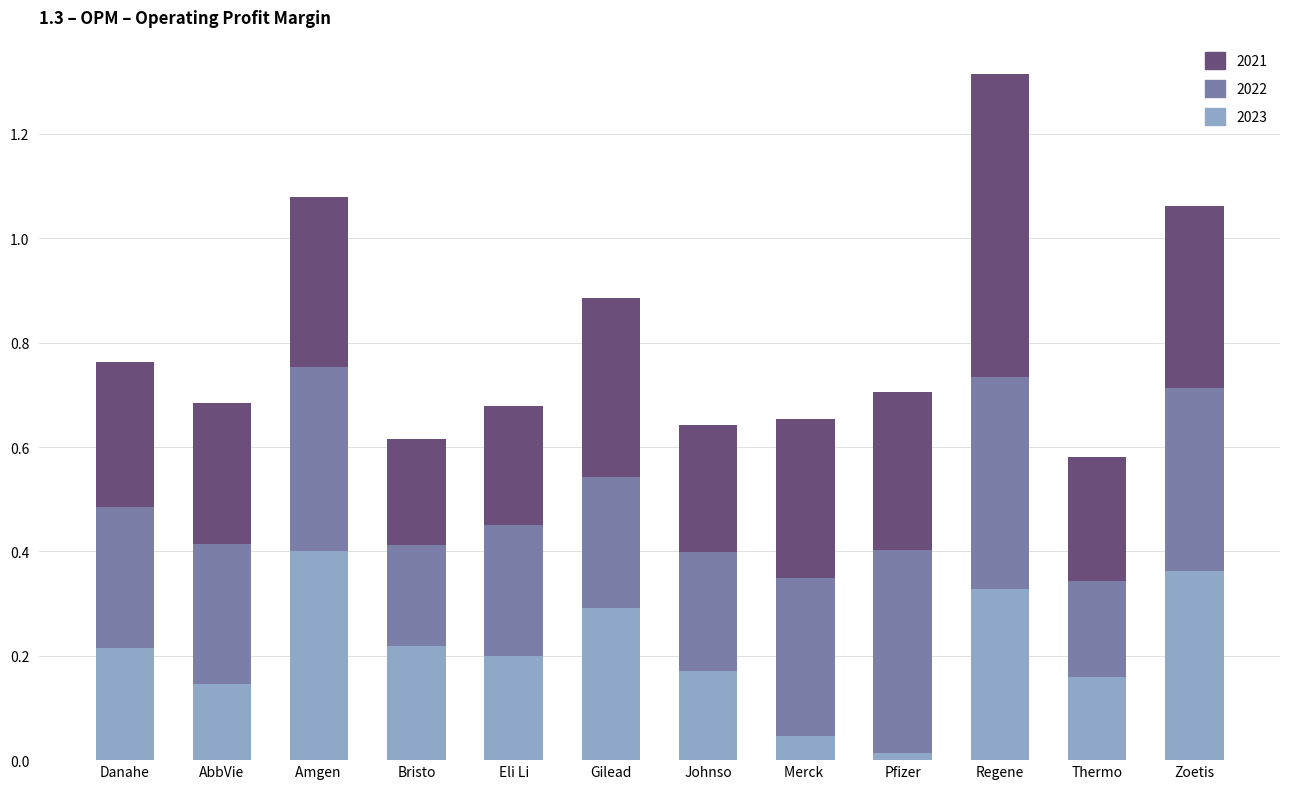

What is the total value across all series at Gilead?

0.9